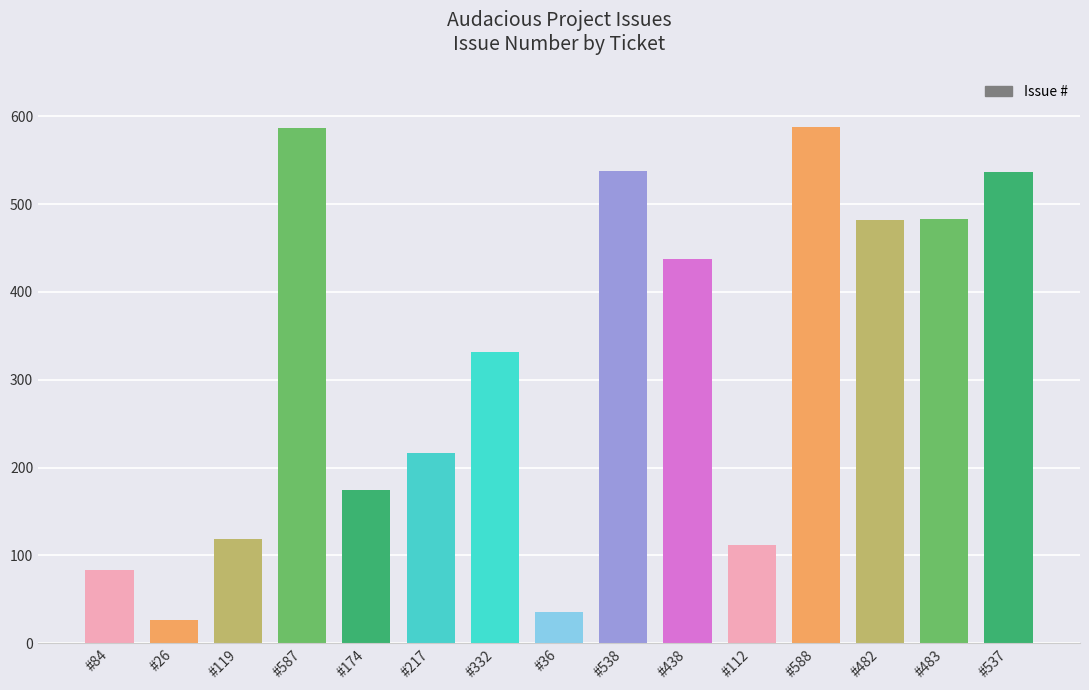

Reading left to right, extract all data points from this chart.

#84=84	#26=26	#119=119	#587=587	#174=174	#217=217	#332=332	#36=36	#538=538	#438=438	#112=112	#588=588	#482=482	#483=483	#537=537